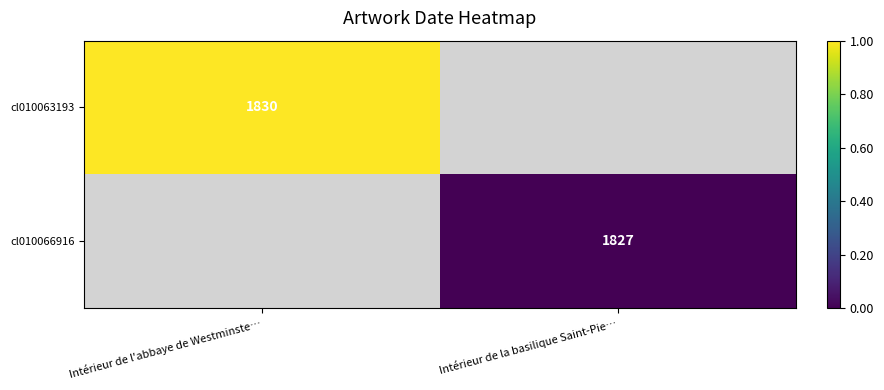

At which category does the chart reach its minimum across all series?

Intérieur de la basilique Saint-Pie…